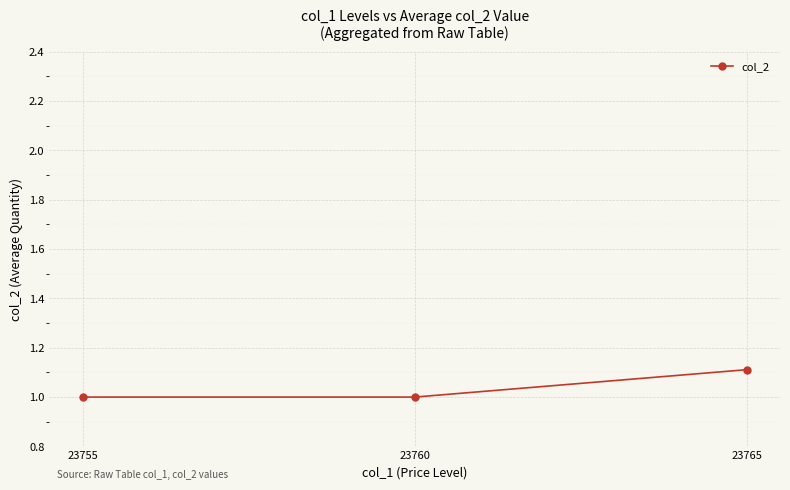

Reading right to left, list all the values displayed in this chart.

23765=1.1	23760=1.0	23755=1.0